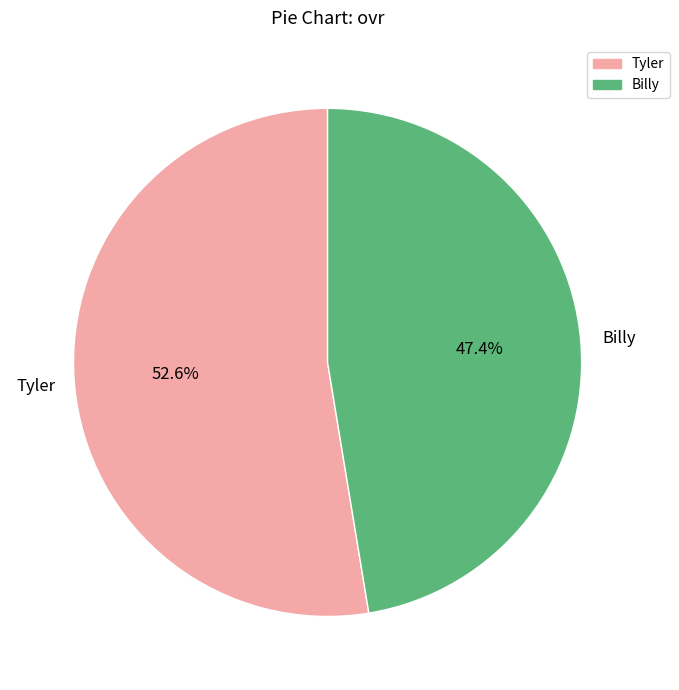

Between Billy and Tyler, which is larger?

Tyler